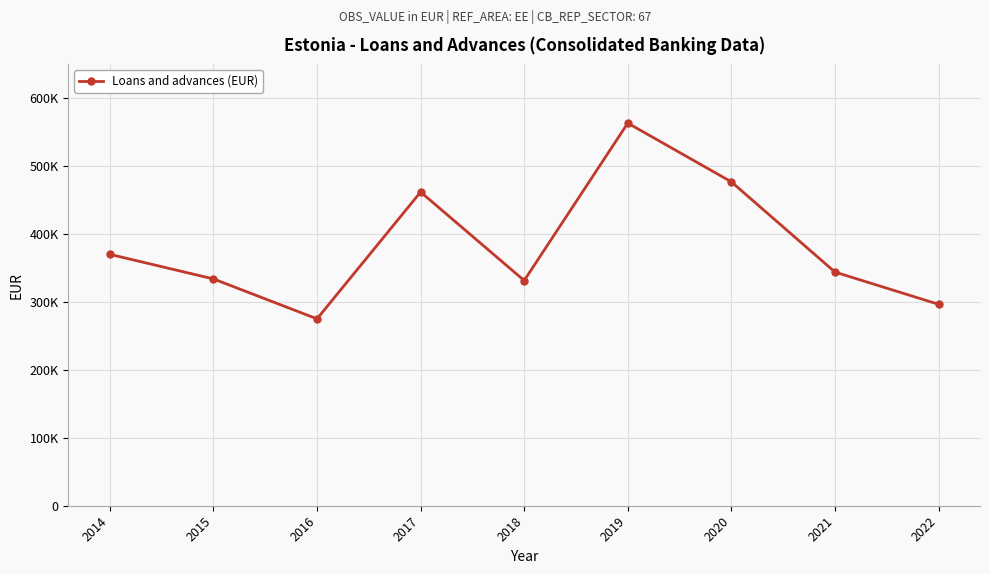

At which category does the data reach its first local peak?

2017